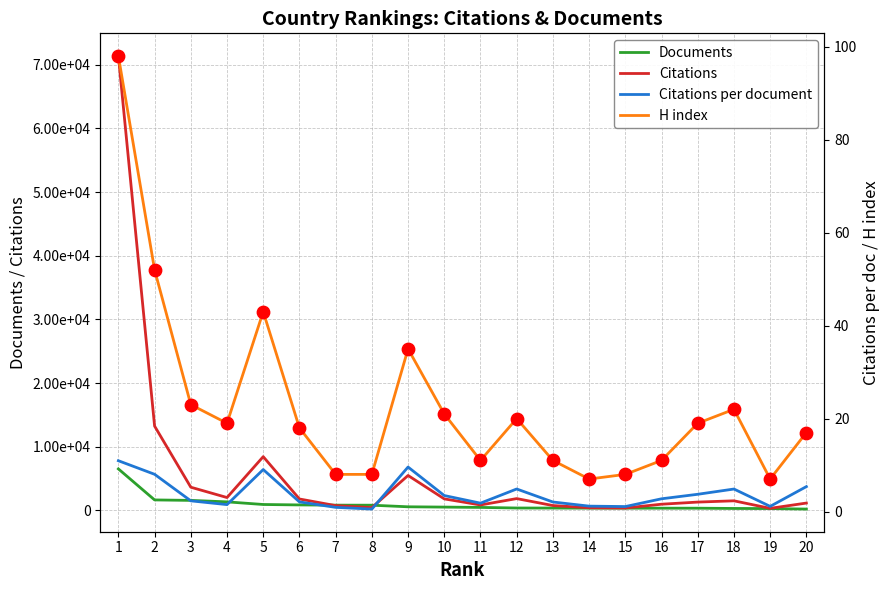

What is the total value across all series at 13?

1156.1